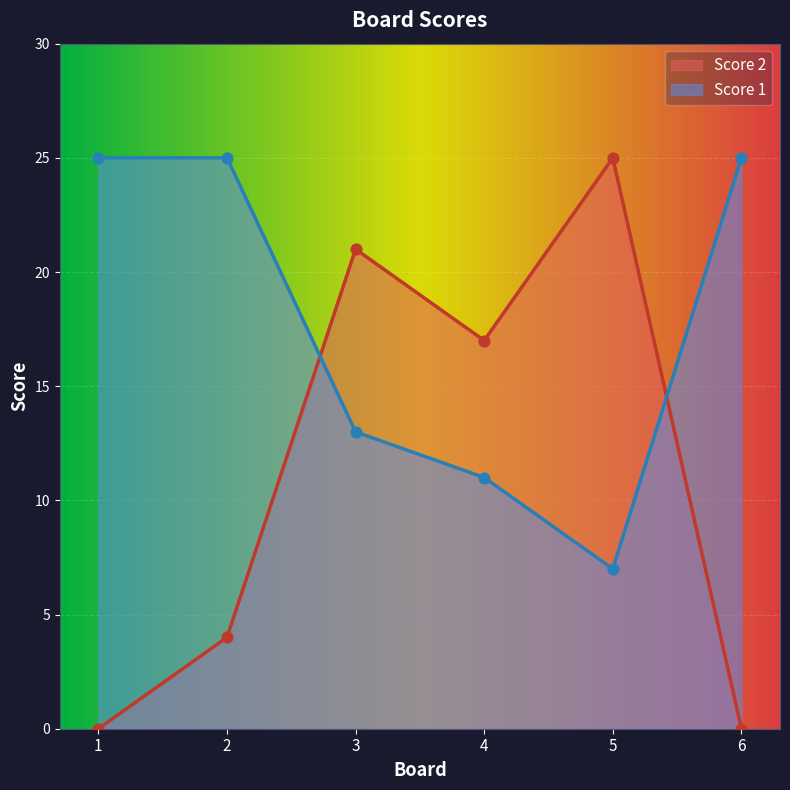

At how many categories does at least one series exceed 6?

6